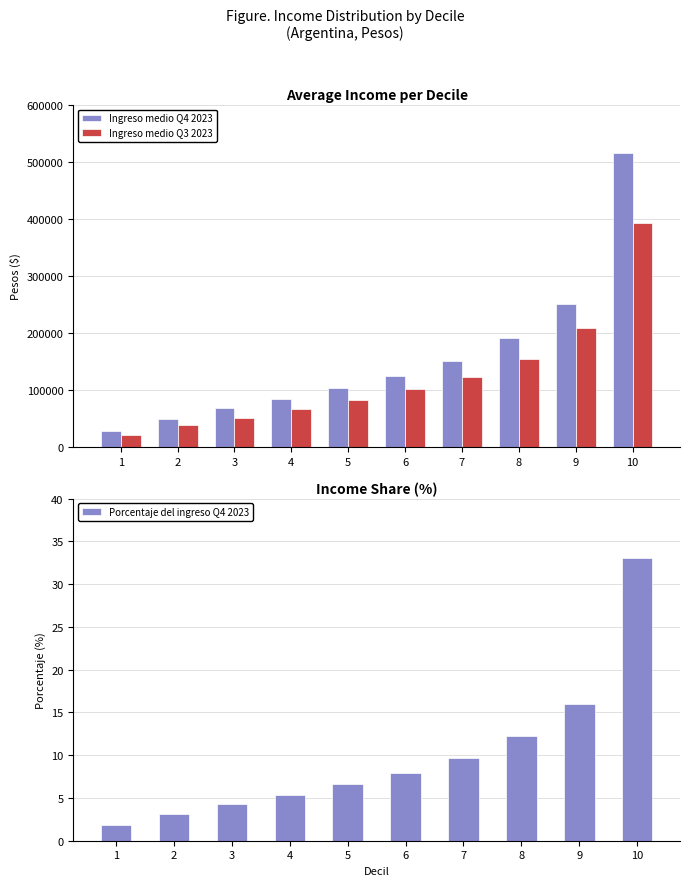

True or false: Ingreso medio Q3 2023 has a value of 83428.3 at 9.

False